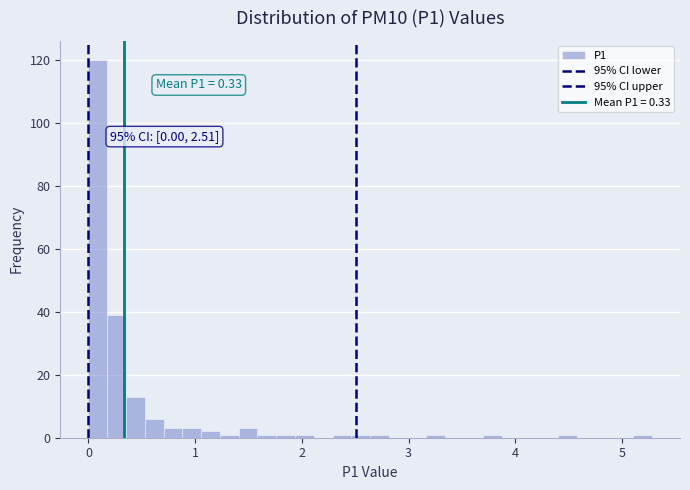

Around what value on the x-axis is the tallest bar? Give the approximate position of its centre, as read against the axis.

0.1